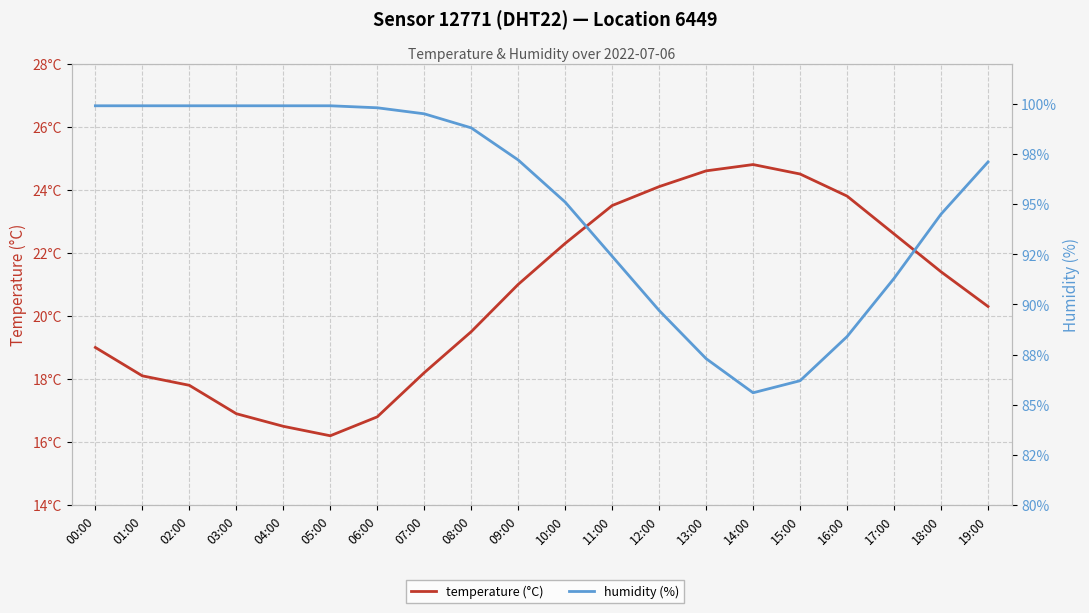

What is the label of the 13th point from the left?

12:00